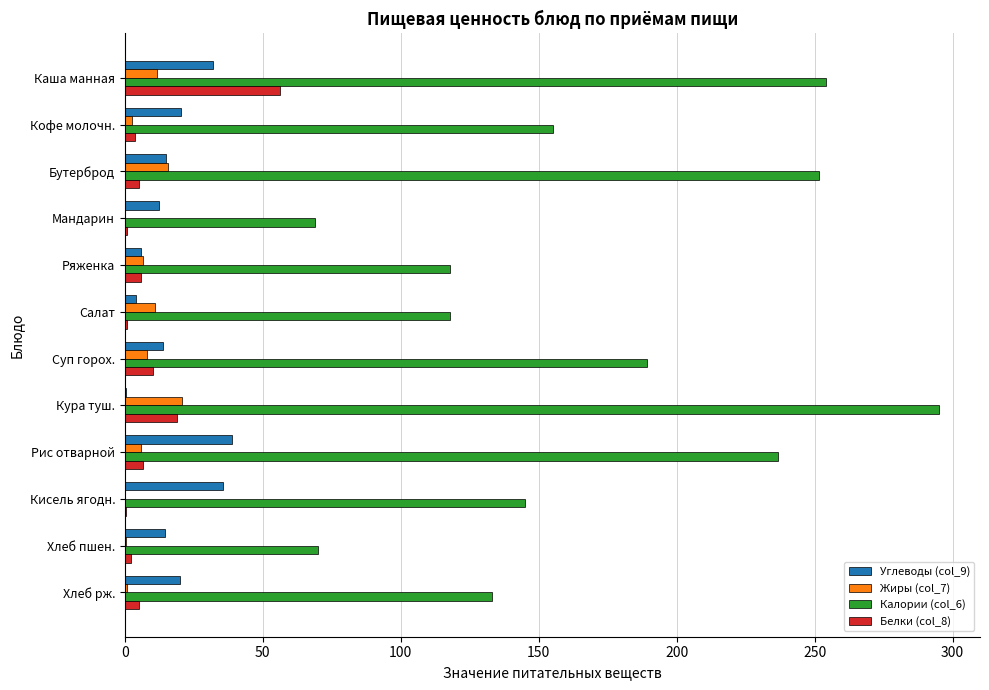

What is the sum of all Жиры (col_7) values?

83.1